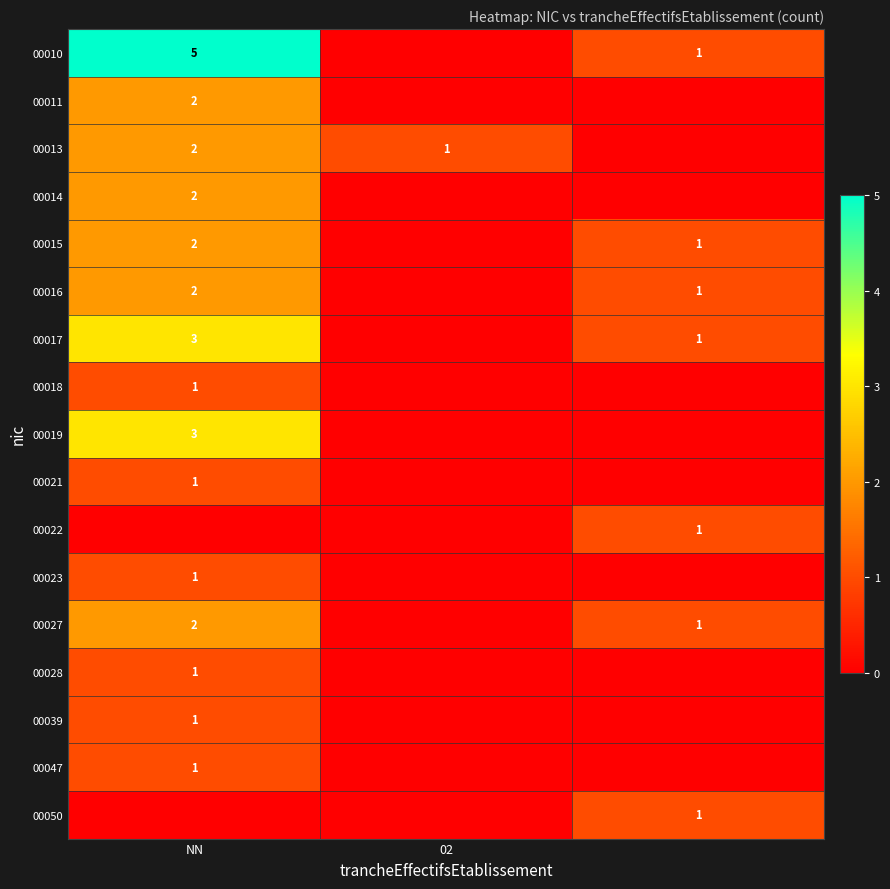

True or false: 00013 has a value of 0 at 02.

False